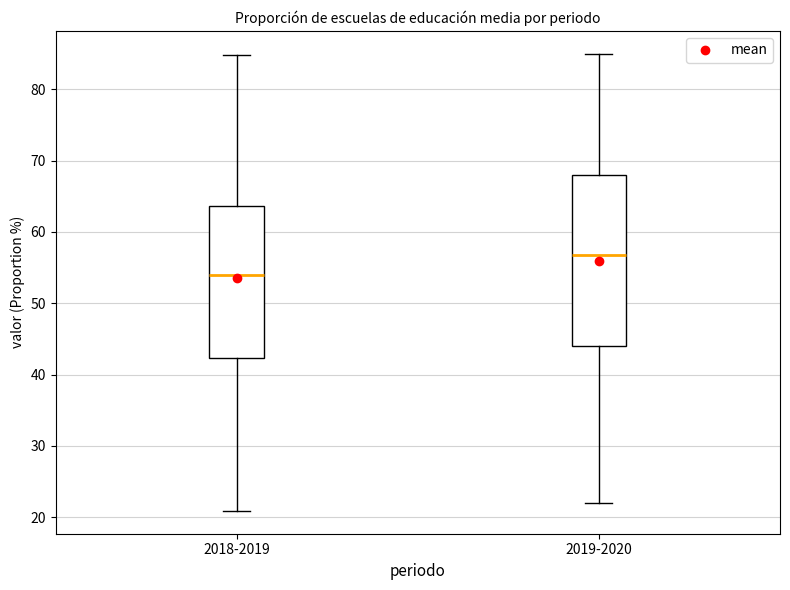

Which box is the tallest, from its lower edge to its upper edge?

2019-2020